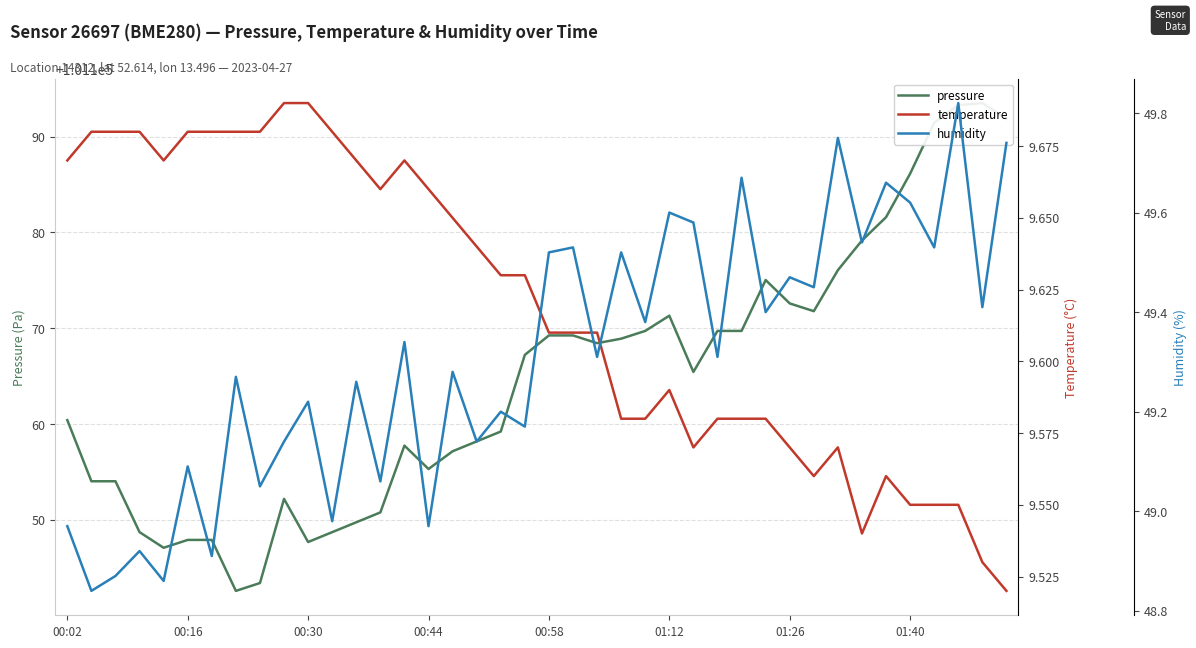

Is this an area chart (filled region under the line)?

No